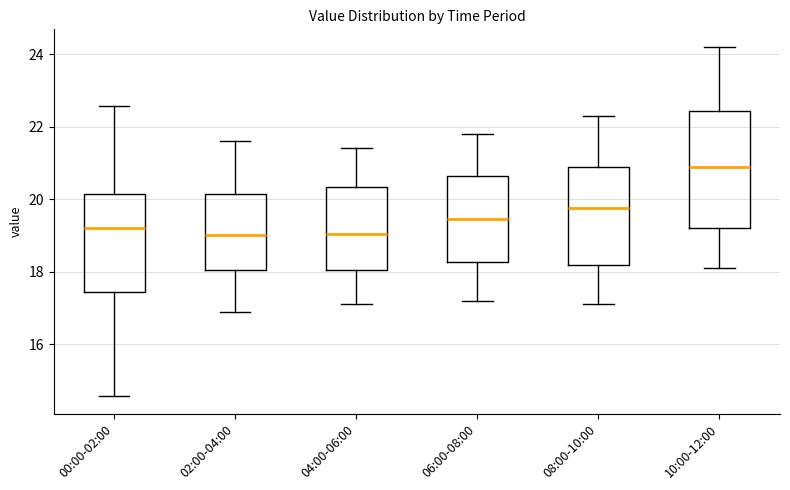

Reading left to right, read every box against the y-axis: the position of its median line, the range the box covers, and the ends of its whiskers. The values are not printed on the chart, so give them approximately, as read against the axis.

00:00-02:00: median 19.2, box 17.4 to 20.2, whiskers 14.6 to 22.6
02:00-04:00: median 19.0, box 18.0 to 20.2, whiskers 17.0 to 21.6
04:00-06:00: median 19.0, box 18.0 to 20.4, whiskers 17.2 to 21.4
06:00-08:00: median 19.4, box 18.2 to 20.6, whiskers 17.2 to 21.8
08:00-10:00: median 19.8, box 18.2 to 21.0, whiskers 17.2 to 22.4
10:00-12:00: median 21.0, box 19.2 to 22.4, whiskers 18.2 to 24.2